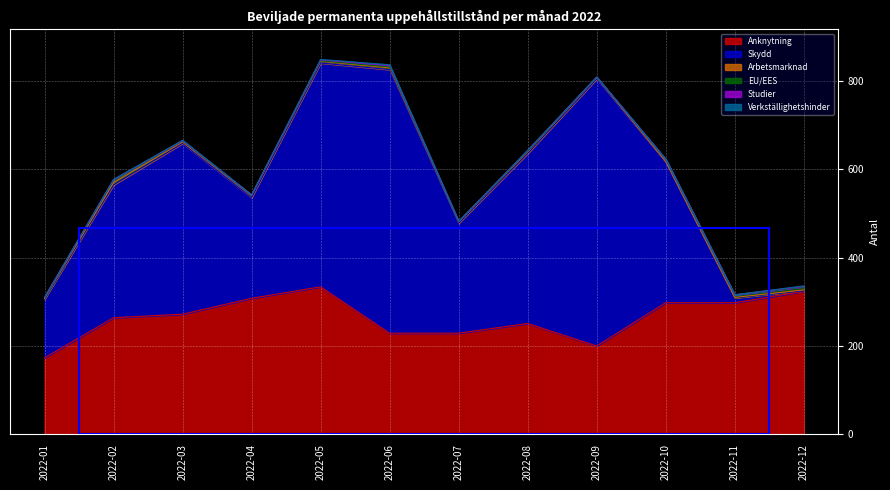

Which category has the lowest value in the Verkställighetshinder series?

2022-01